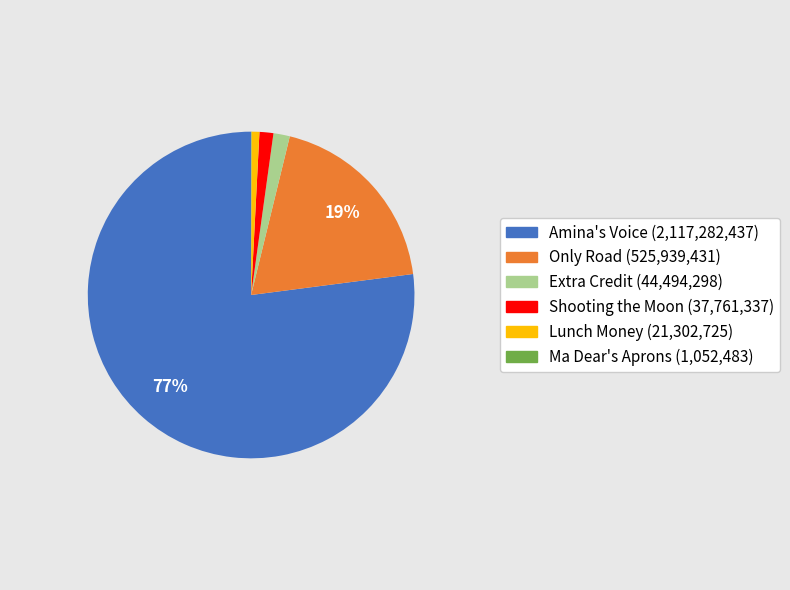

To the nearest percent, what is the difference between the largest and smallest slice percentages?

77%